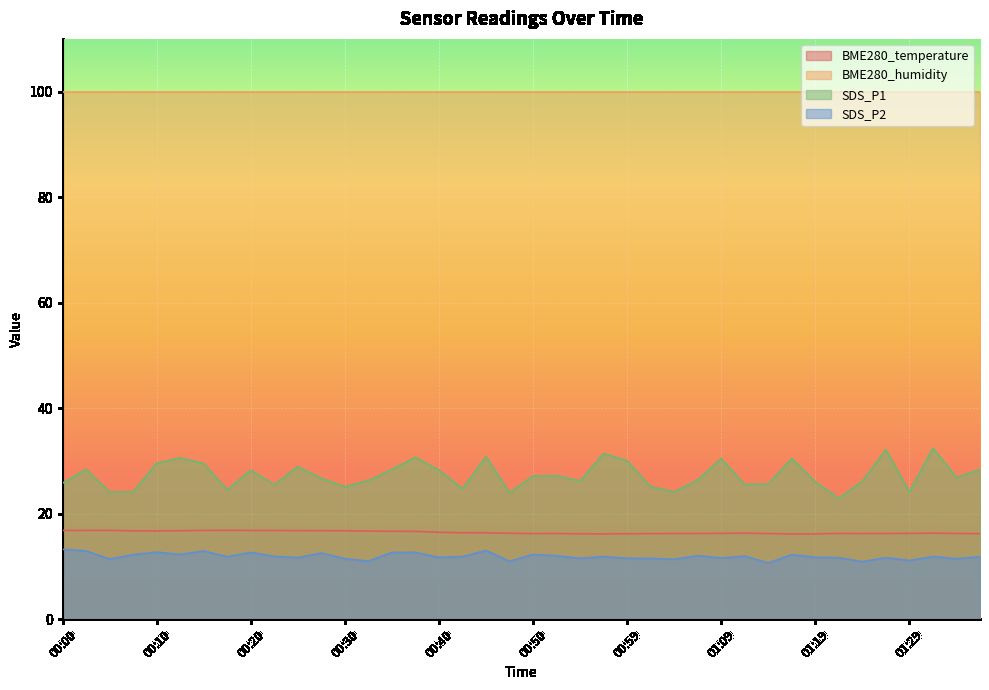

Between 00:40 and 01:09, which is larger?

00:40